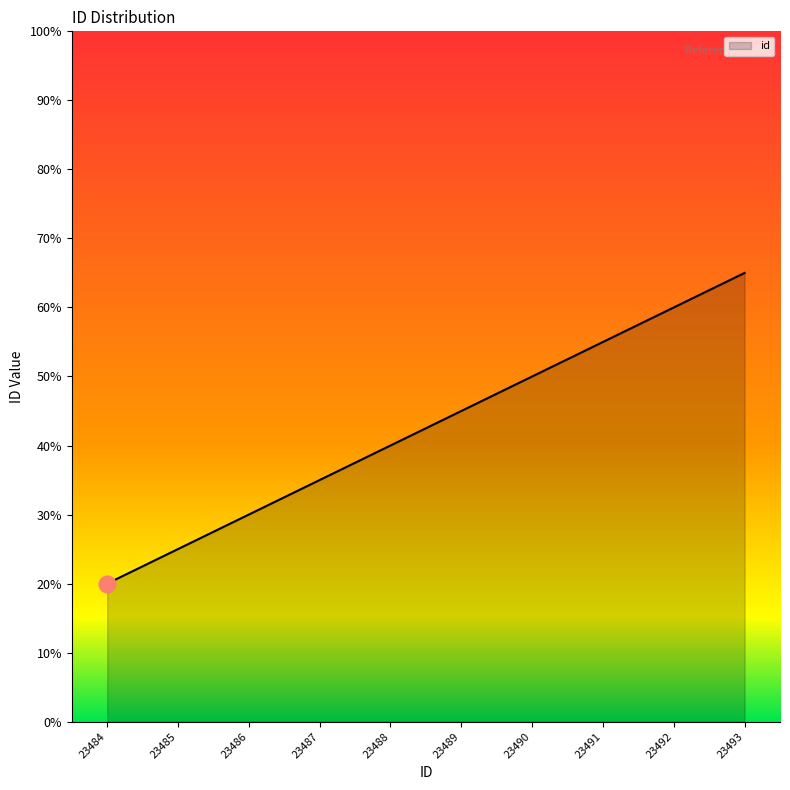

Is this an area chart (filled region under the line)?

Yes